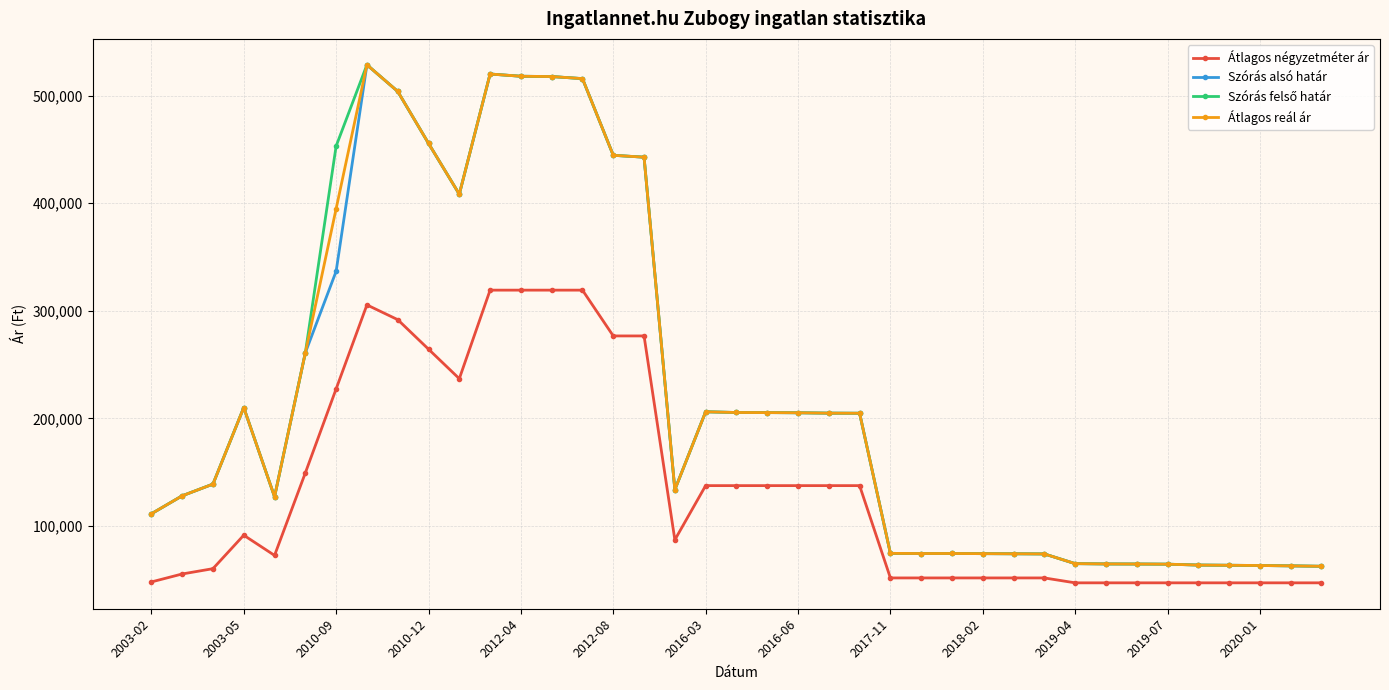

True or false: Átlagos négyzetméter ár has more than 0 interior local peaks.

True